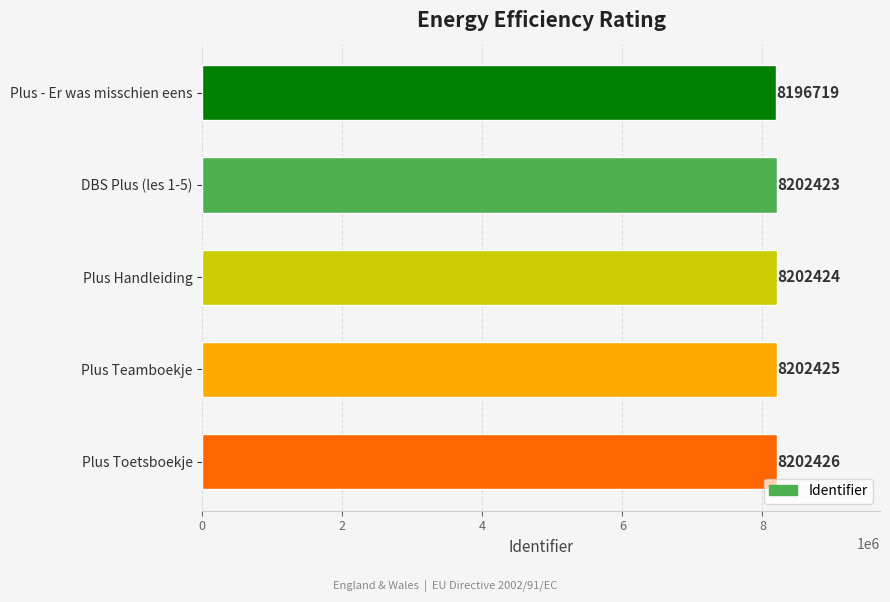

How many data points are less than 8202424?

2